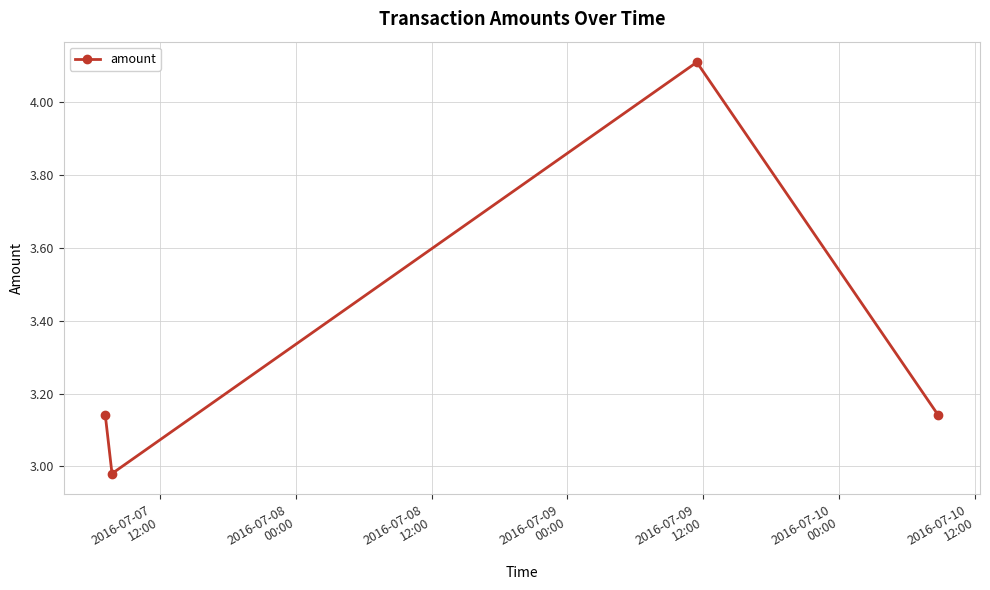

How many points are lower than both their immediate neighbors (excluding endpoints)?

1